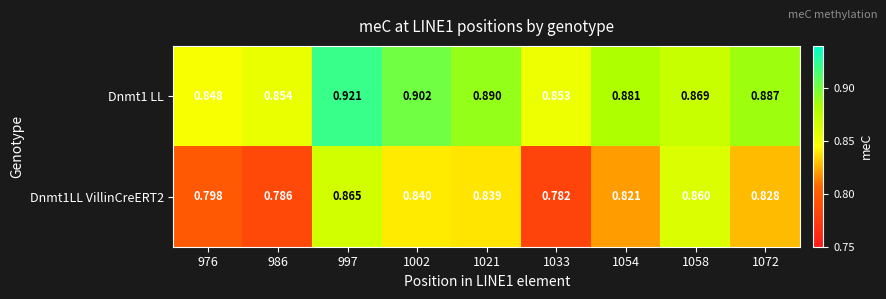

Is the value of Dnmt1 LL at 1033 greater than the value of Dnmt1LL VillinCreERT2 at 1058?

No